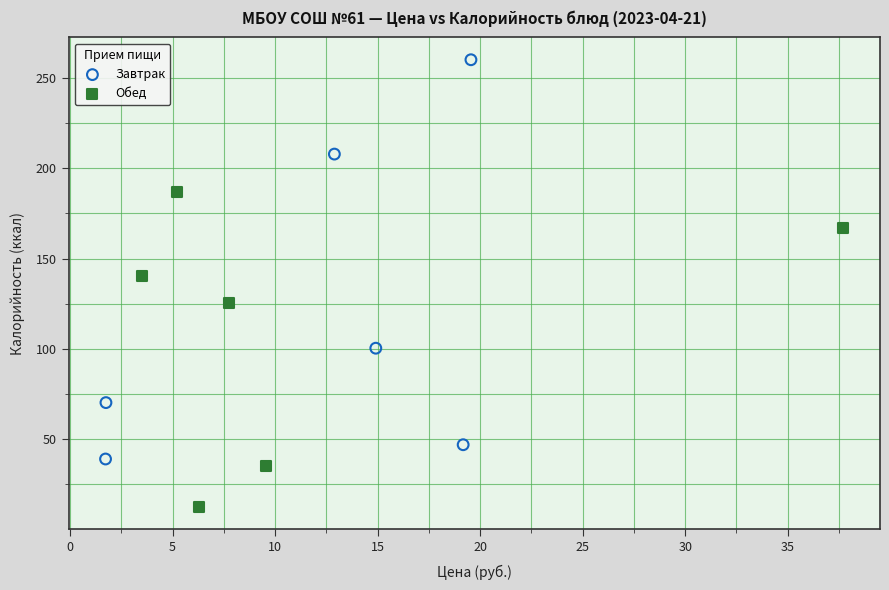

Which series has the widest spread of Y values?

Завтрак